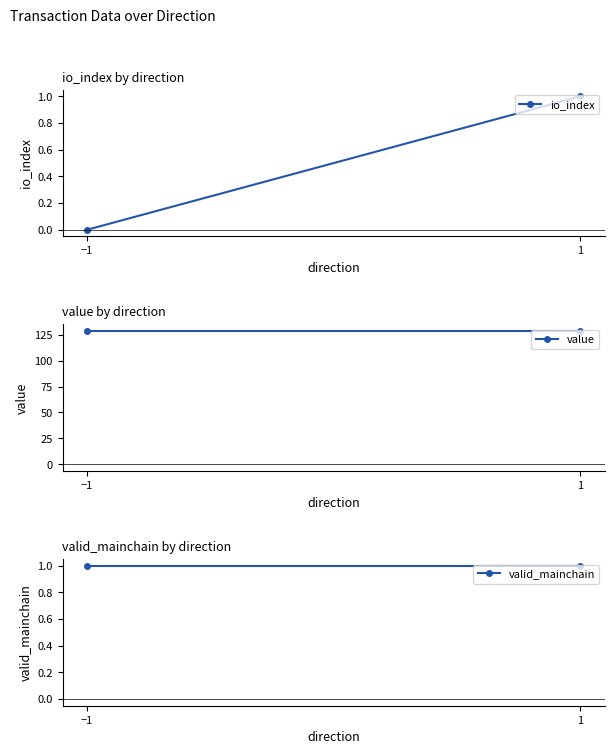

Reading left to right, what are all the values shown in this chart?

io_index: 0.0	1.0
value: 128.5	128.5
valid_mainchain: 1.0	1.0